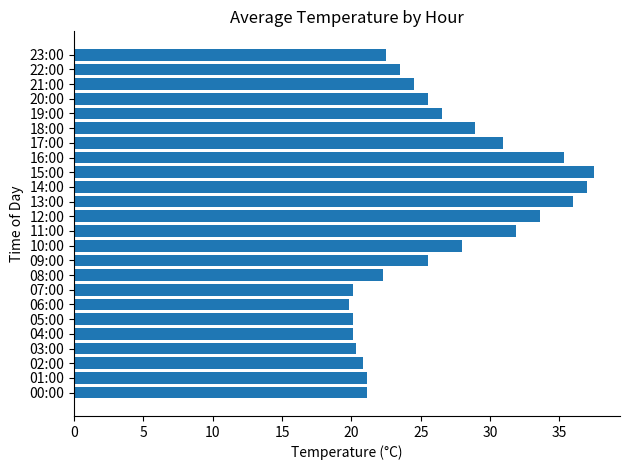

What is the ratio of the value at 08:00 to the value at 05:00?

1.1